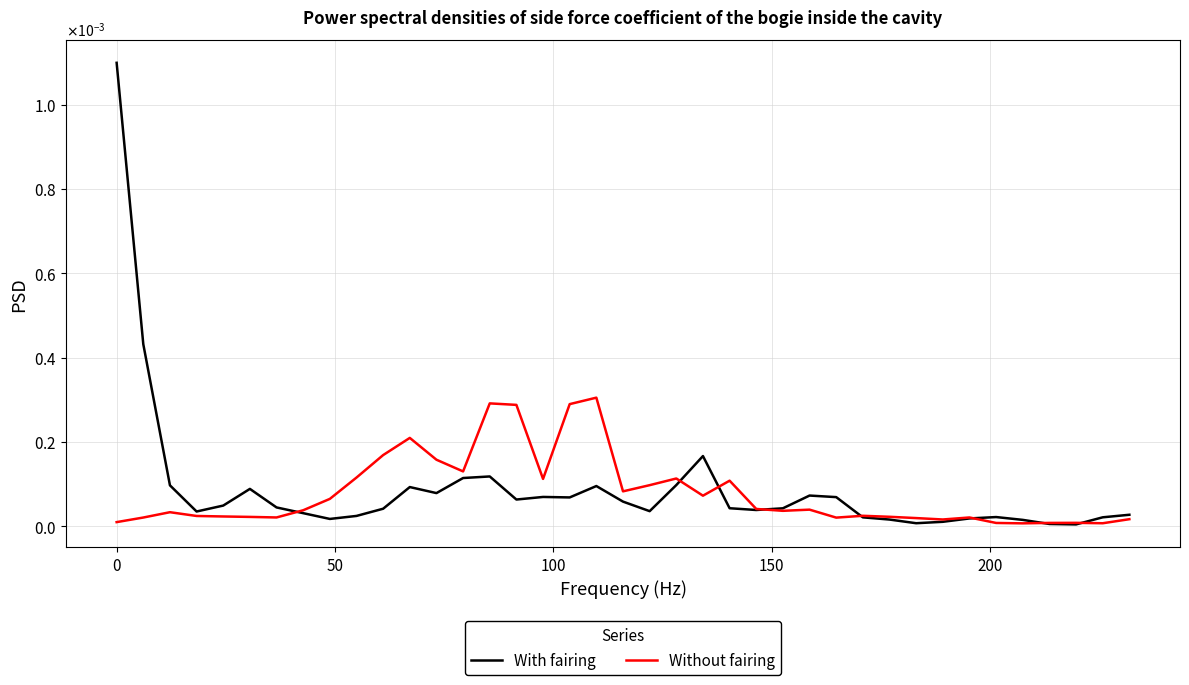

Does the chart have visible grid lines?

Yes